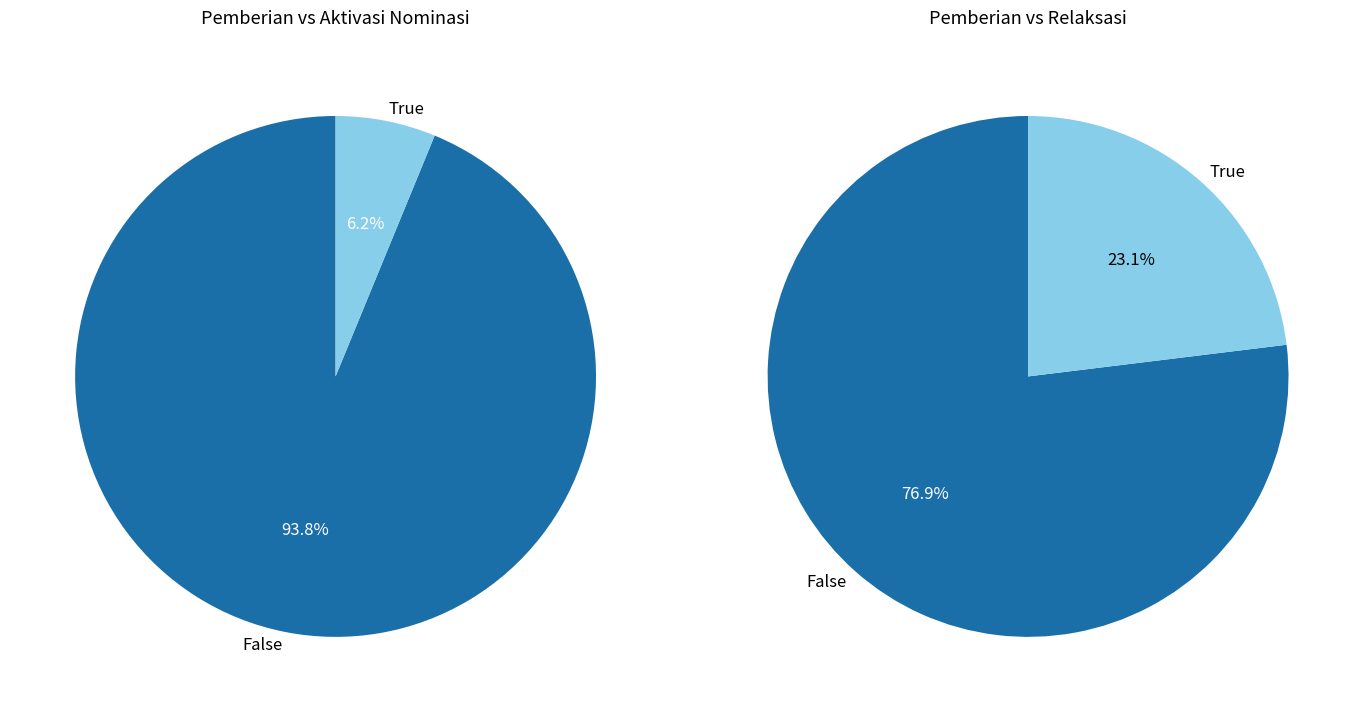

Is it true that SDK 016 SEPPONNAKEPA is 1% of the pie?

False